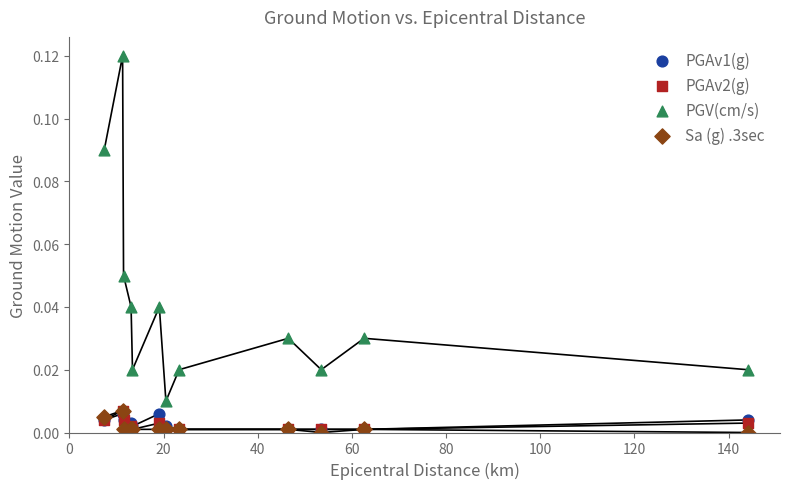

Which series reaches the maximum Y coordinate?

PGV(cm/s)